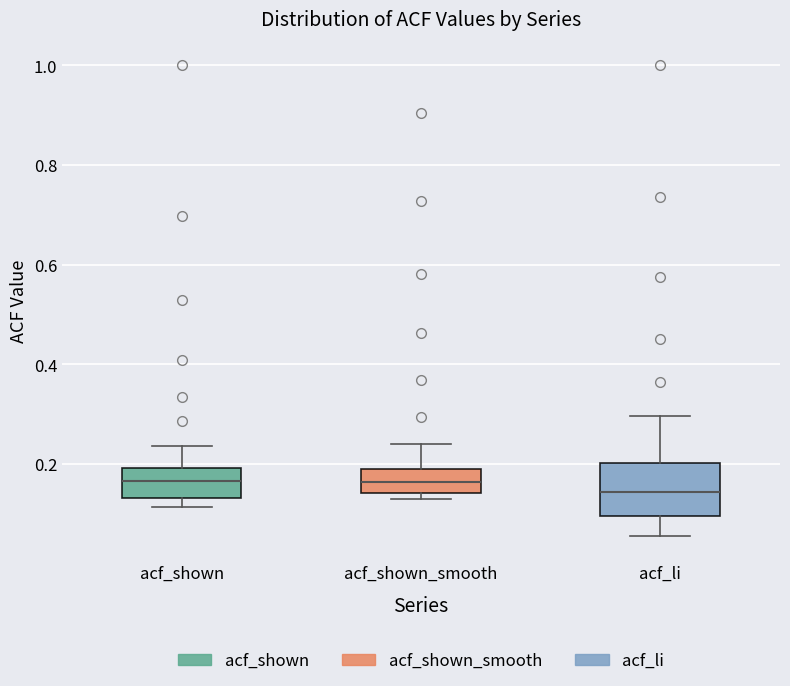

Where does the median line of the box for acf_shown_smooth sit on the y-axis? The values are not printed on the chart, so give them approximately, as read against the axis.

0.16